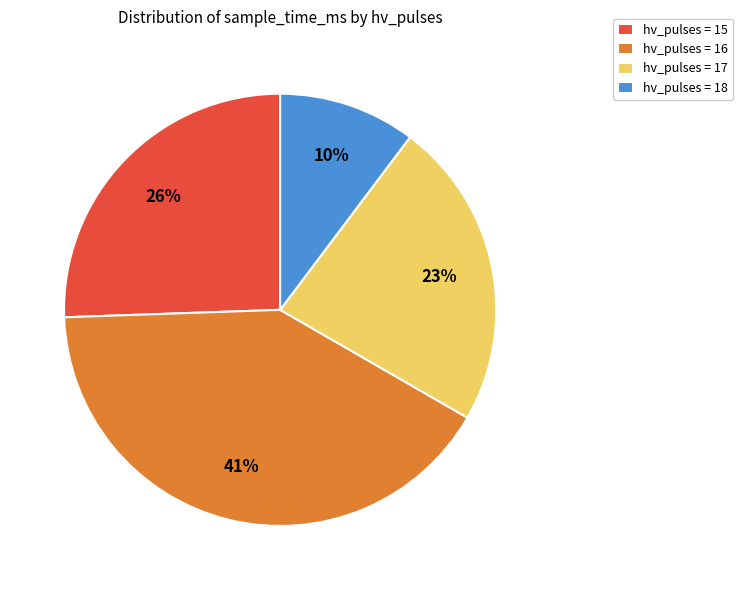

How many slices are in this pie chart?

4